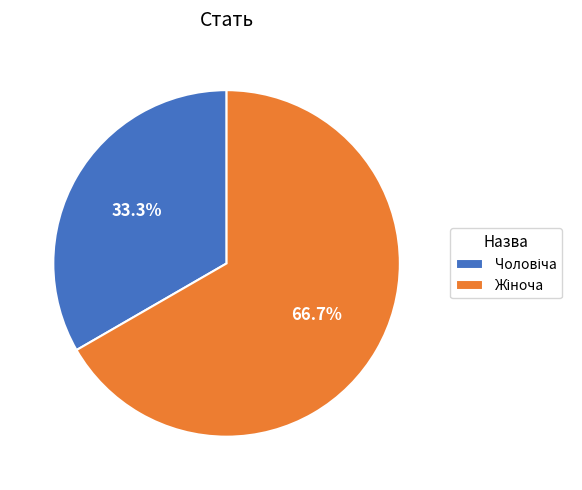

Is there a majority slice in this chart?

Yes